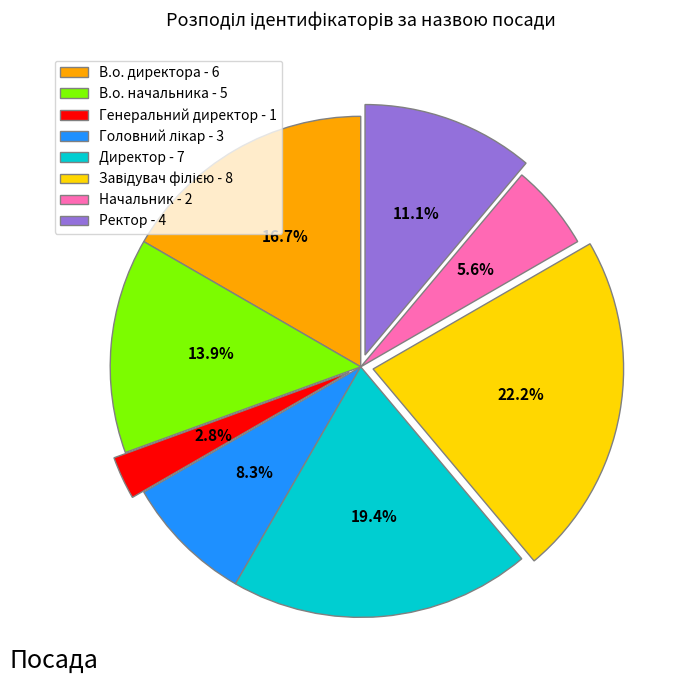

What is the ratio of the value at Ректор - 4 to the value at В.о. начальника - 5?

0.8